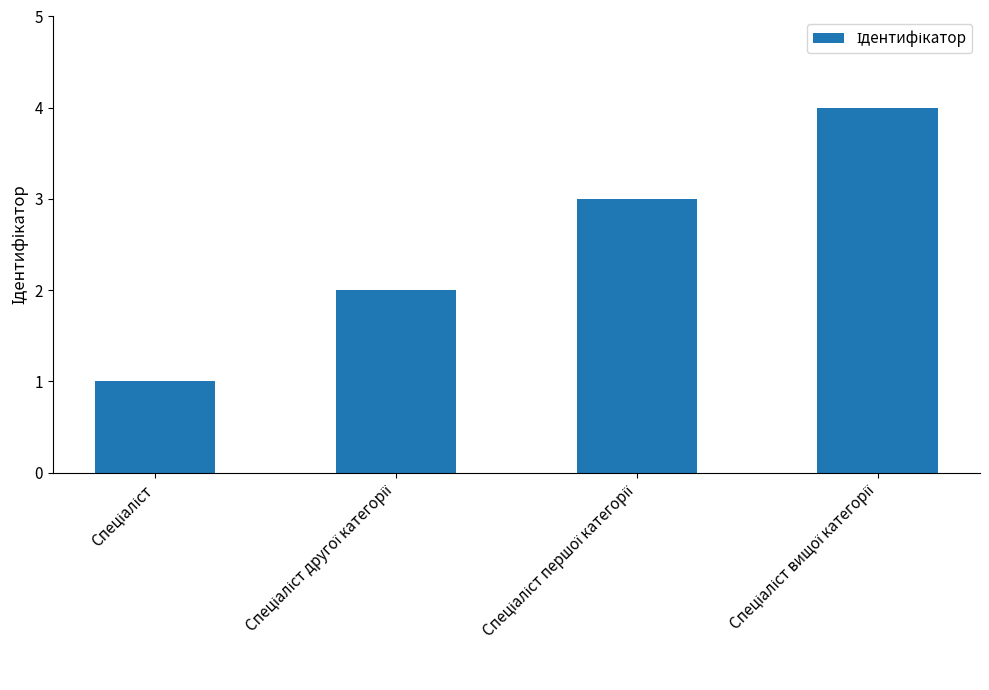

Count the number of categories in the chart.

4